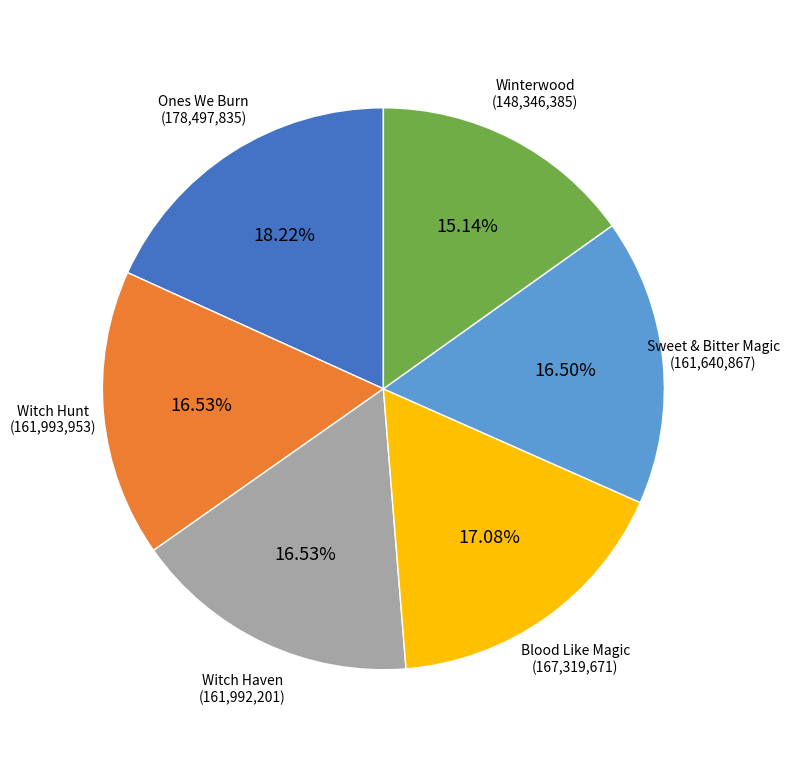

What is the ratio of the value at Witch Haven (161,992,201) to the value at Sweet & Bitter Magic (161,640,867)?

1.0